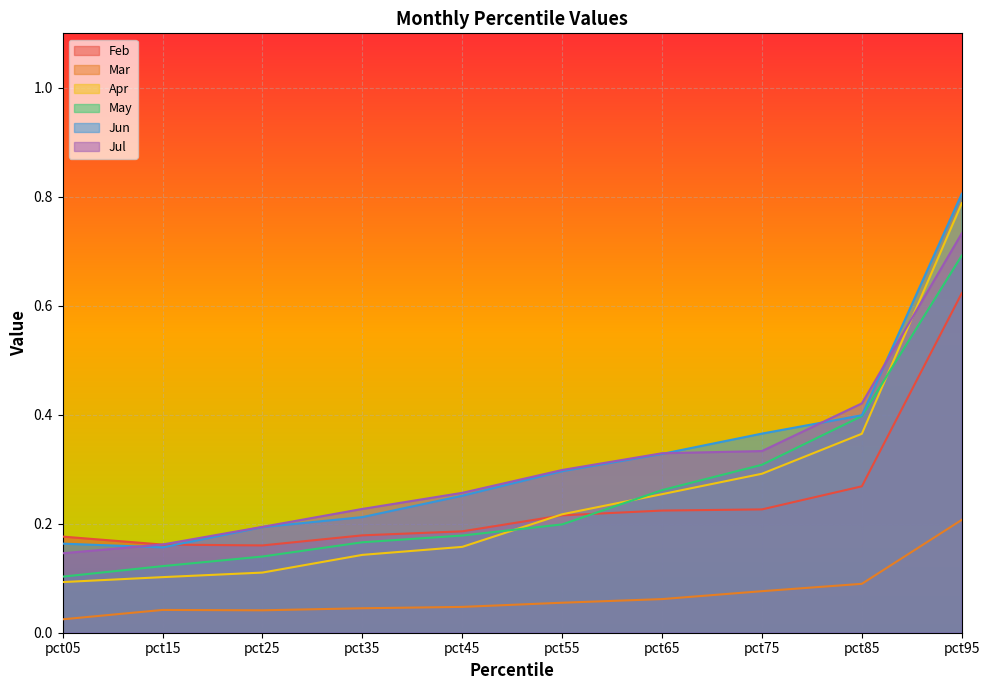

What is the difference between the maximum and minimum values in the Jul series?

0.6